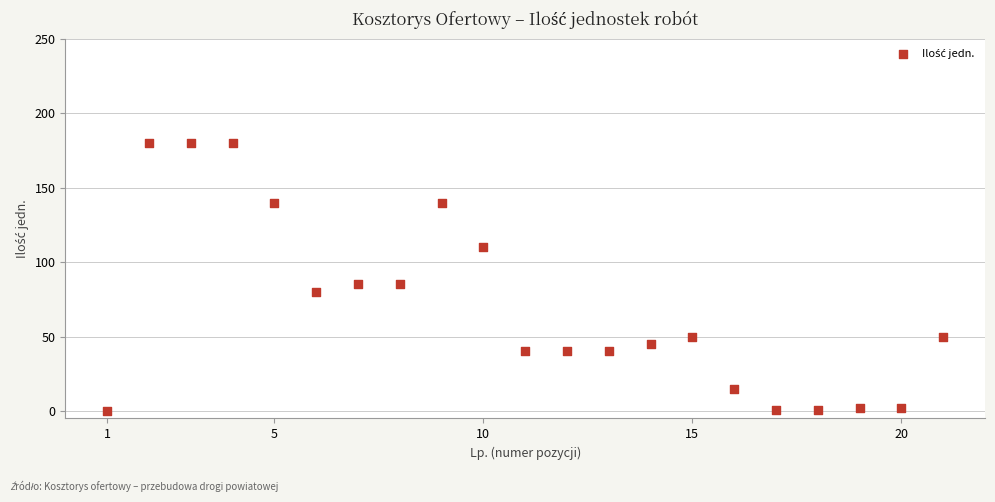

What is the range of Y values (max minus min)?

179.9